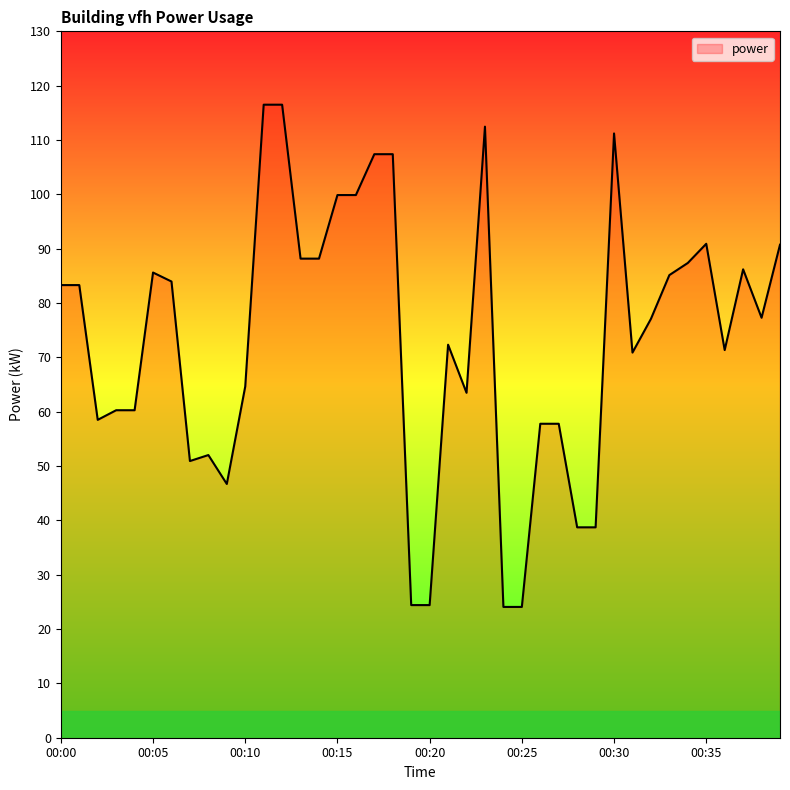

What is the difference between the maximum and minimum values?

92.4